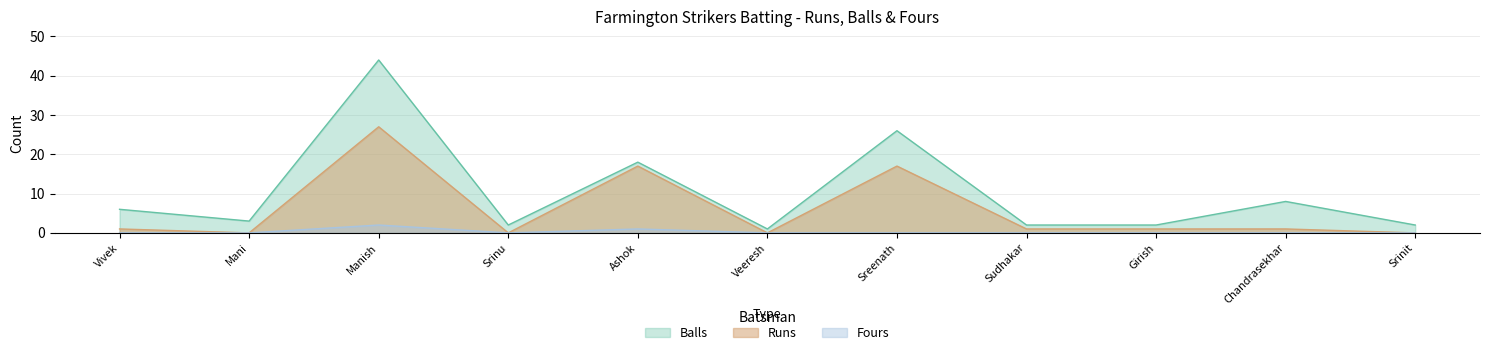

What is the maximum value shown in the chart?

44